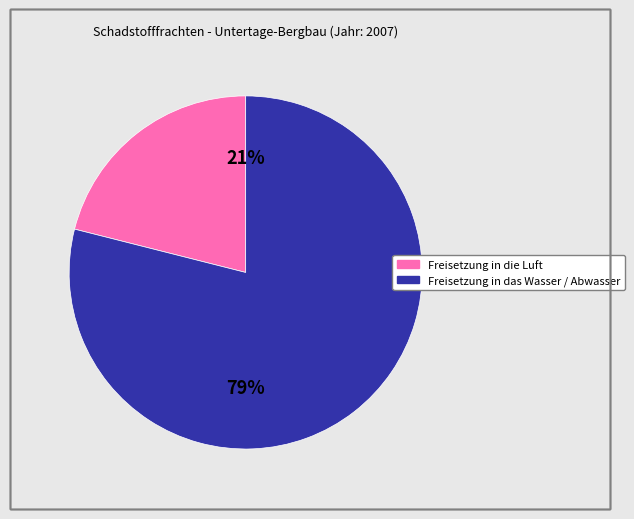

To the nearest percent, what is the difference between the largest and smallest slice percentages?

58%